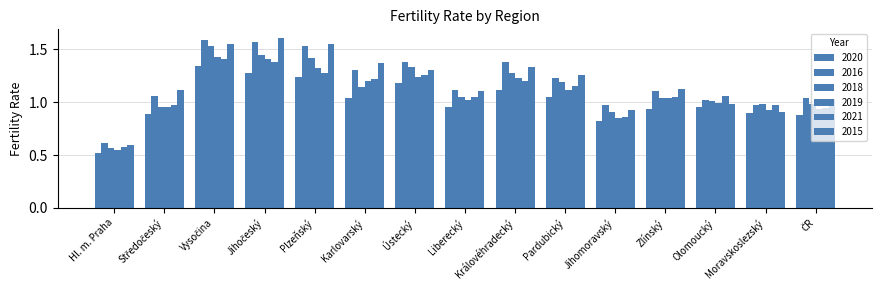

Reading left to right, what are all the values shown in this chart?

2020: 0.5	0.9	1.3	1.3	1.2	1.0	1.2	1.0	1.1	1.1	0.8	0.9	1.0	0.9	0.9
2016: 0.6	1.1	1.6	1.6	1.5	1.3	1.4	1.1	1.4	1.2	1.0	1.1	1.0	1.0	1.0
2018: 0.6	1.0	1.5	1.4	1.4	1.1	1.3	1.1	1.3	1.2	0.9	1.0	1.0	1.0	1.0
2019: 0.6	1.0	1.4	1.4	1.3	1.2	1.2	1.0	1.2	1.1	0.8	1.0	1.0	0.9	0.9
2021: 0.6	1.0	1.4	1.4	1.3	1.2	1.3	1.1	1.2	1.1	0.9	1.1	1.1	1.0	0.9
2015: 0.6	1.1	1.6	1.6	1.6	1.4	1.3	1.1	1.3	1.3	0.9	1.1	1.0	0.9	1.0